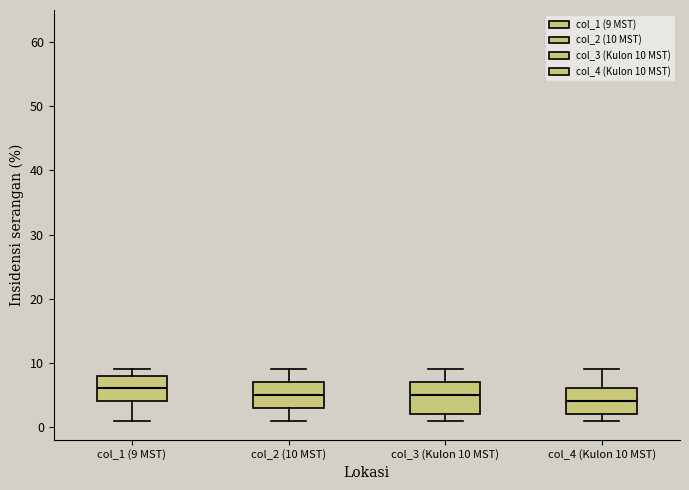

Which box has the highest median line?

col_1 (9 MST)